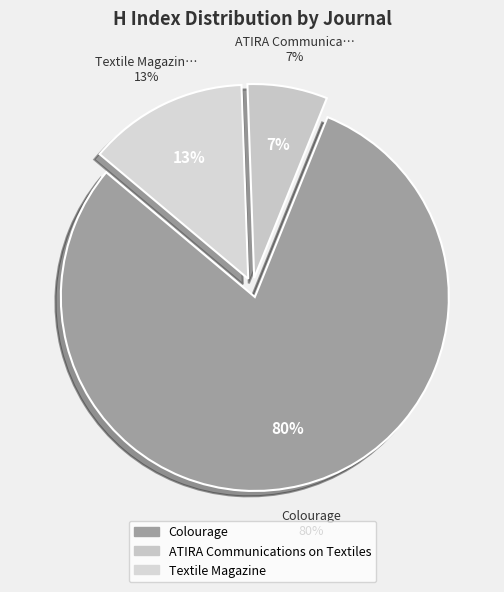

What is the smallest slice in the pie chart?

ATIRA Communications on Textiles